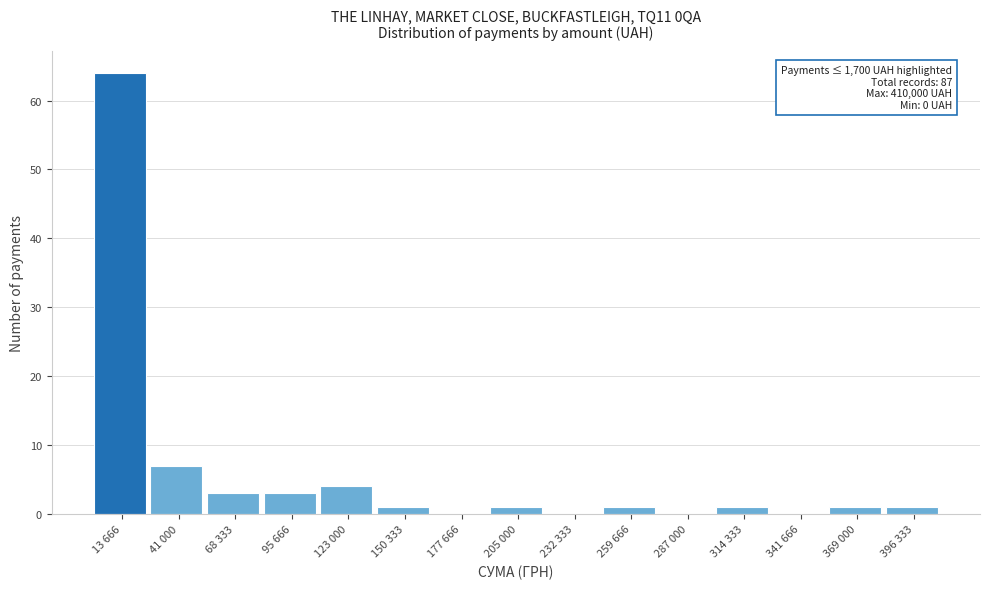

Reading left to right, transcribe all the data shown in this chart.

13 666=64	41 000=7	68 333=3	95 666=3	123 000=4	150 333=1	177 666=0	205 000=1	232 333=0	259 666=1	287 000=0	314 333=1	341 666=0	369 000=1	396 333=1